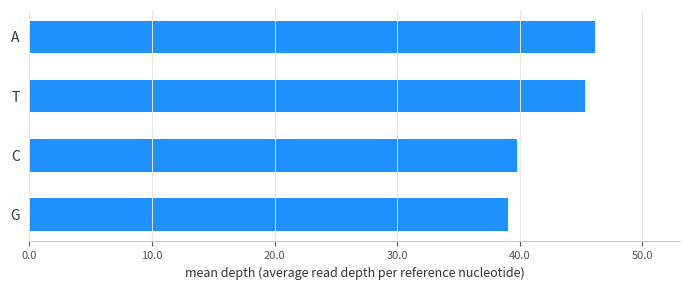

Rank the categories by value from lowest to highest.

G, C, T, A